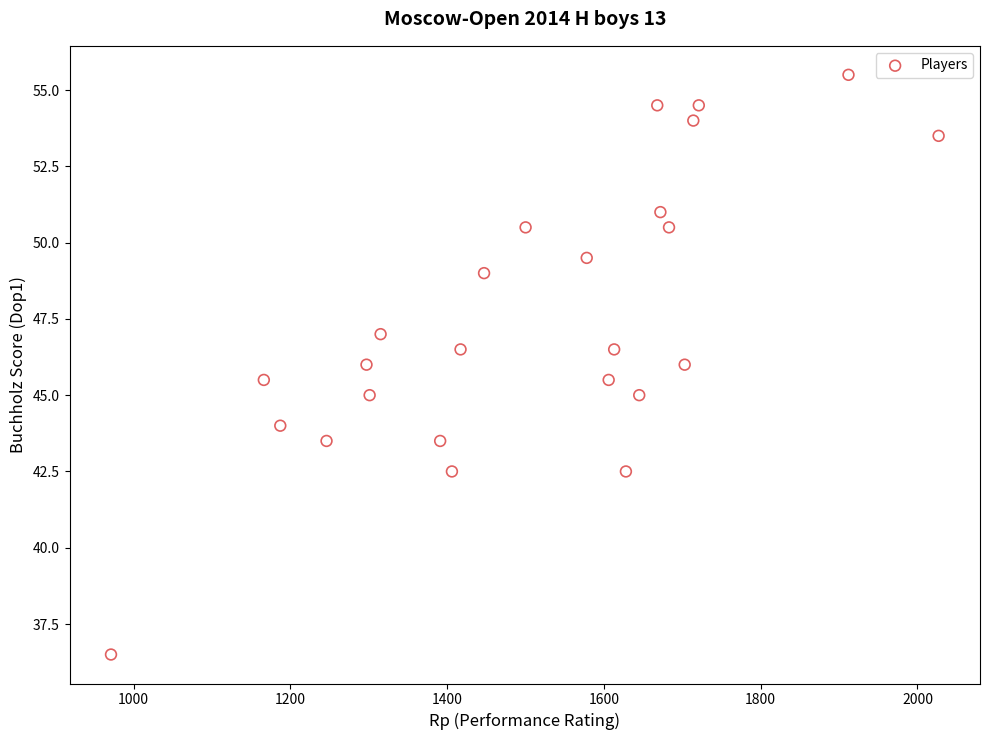

What is the range of X values (max minus min)?

1056.0